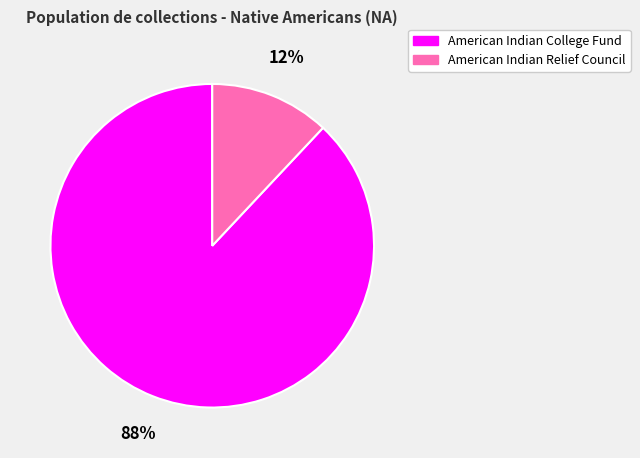

Which has a higher value, American Indian College Fund or American Indian Relief Council?

American Indian College Fund